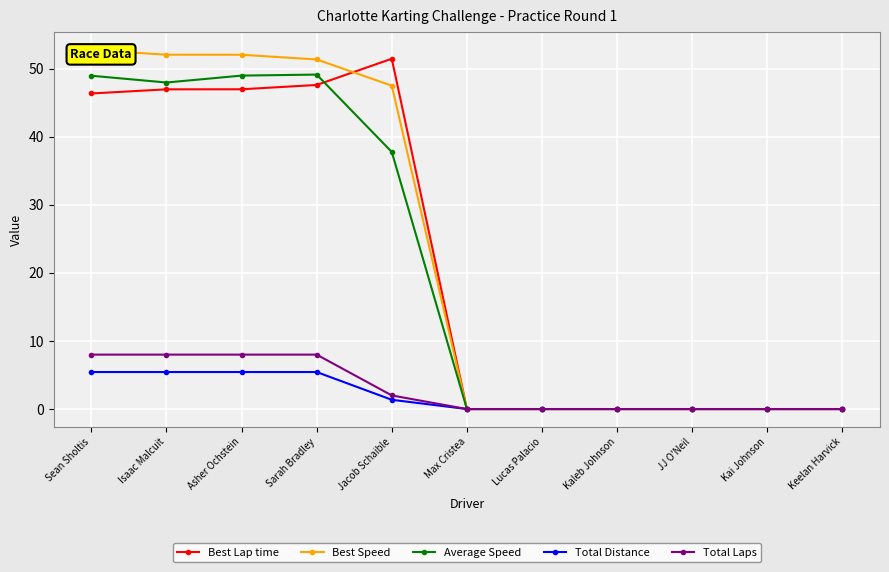

At Sean Sholtis, list the series in order from largest to smallest.

Best Speed, Average Speed, Best Lap time, Total Laps, Total Distance